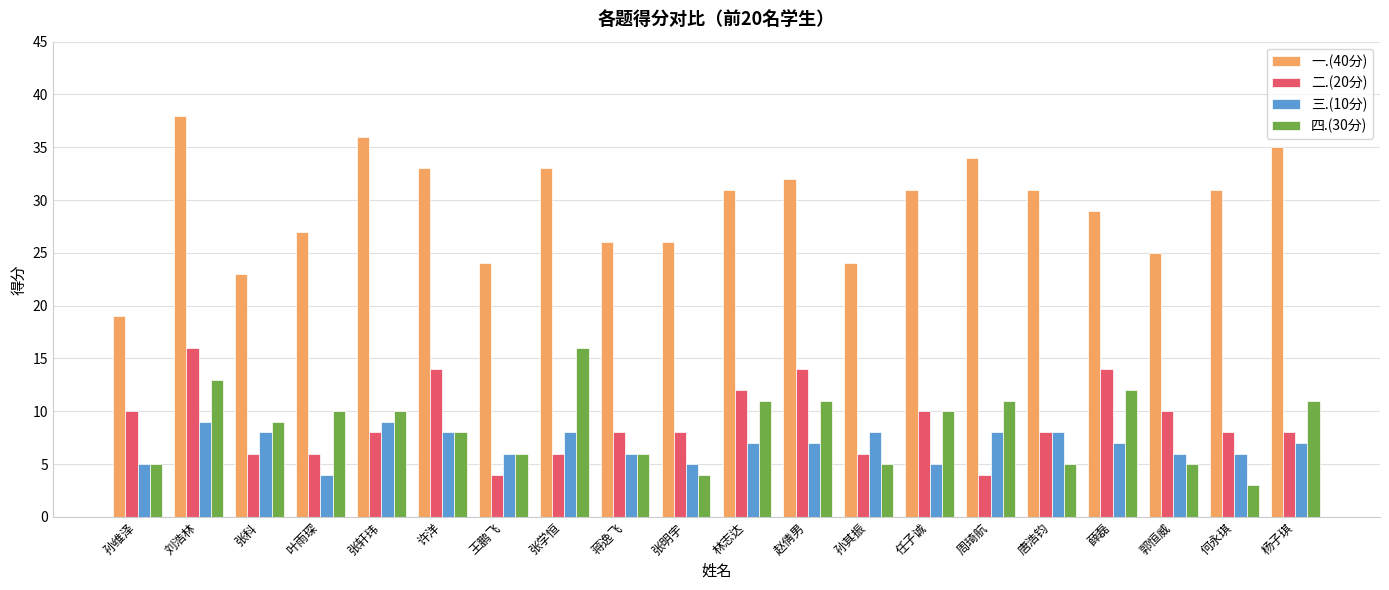

What is the label of the 20th bar from the left?

杨子琪